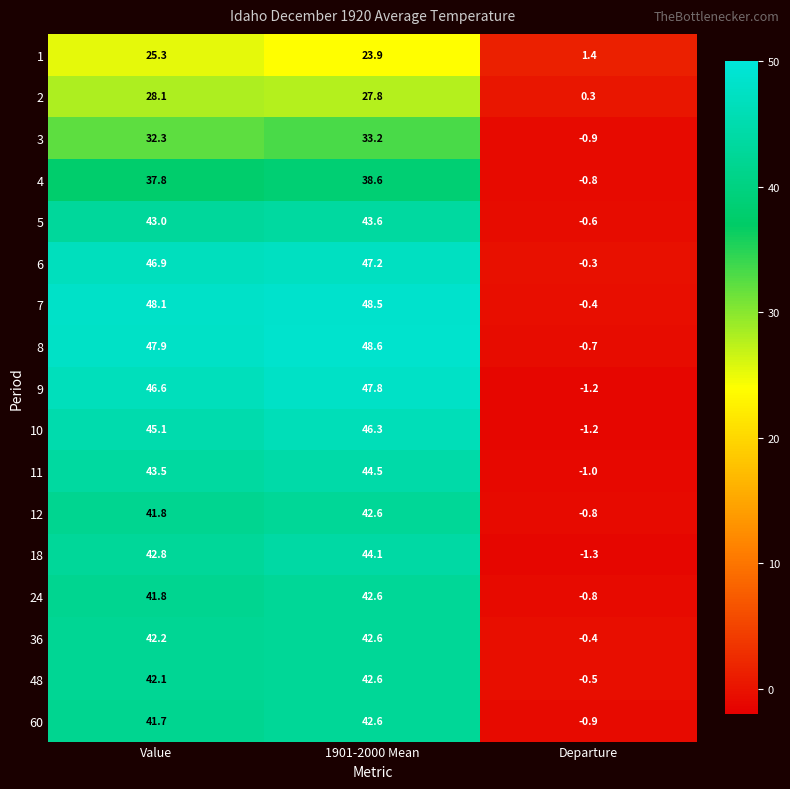

What is the sum of the 7 values at Value and Departure?

47.7